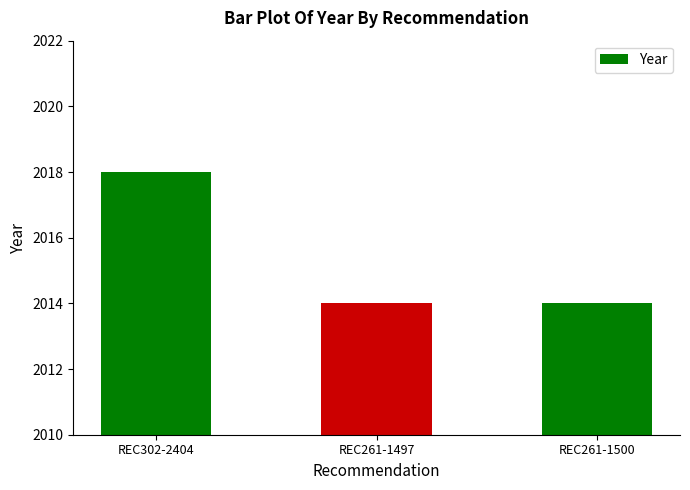

What is the label of the 1st bar from the left?

REC302-2404